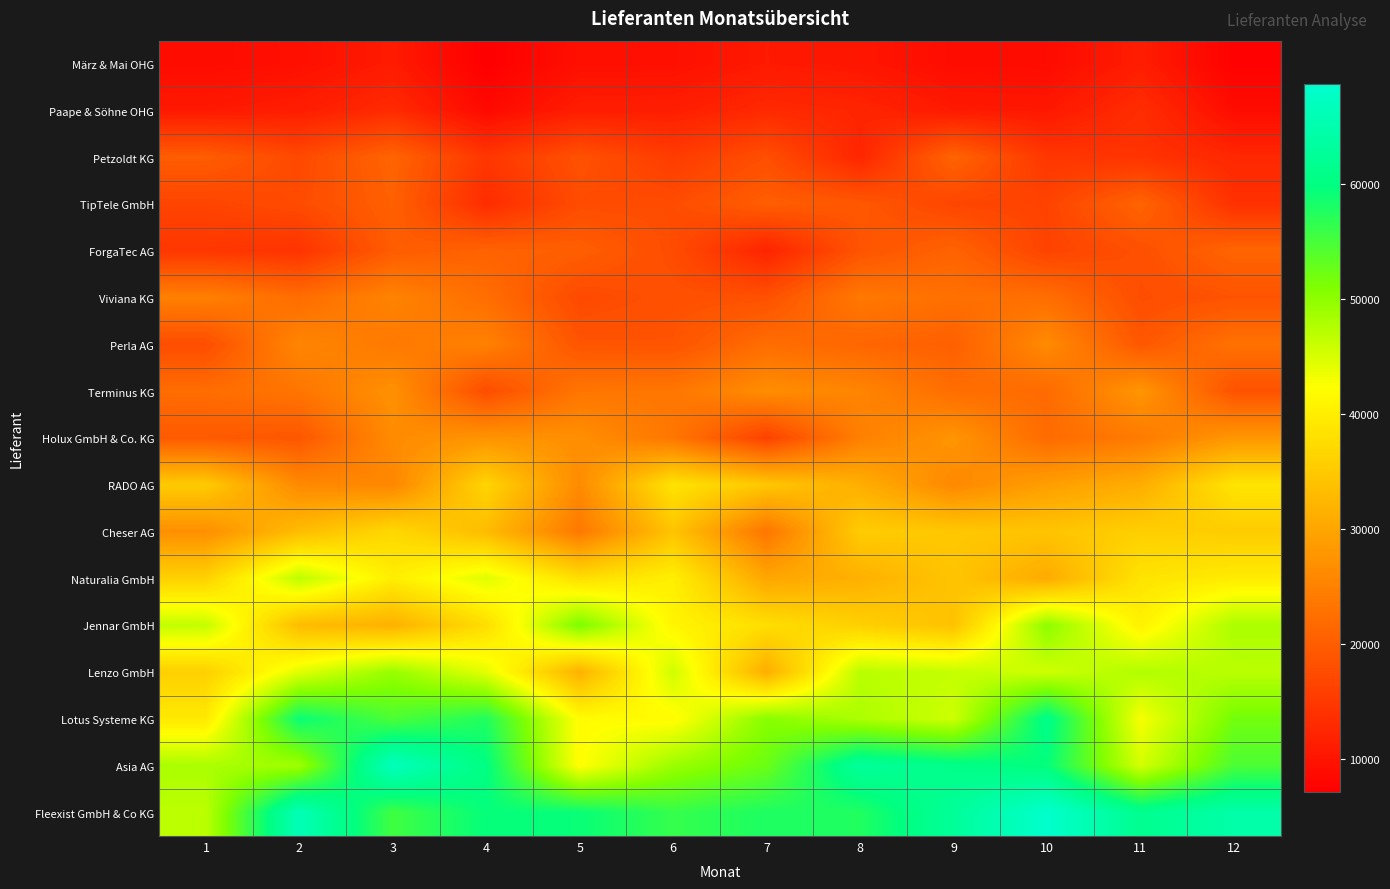

Rank the series by their maximum value, from lowest to highest.

März & Mai OHG, Paape & Söhne OHG, TipTele GmbH, Petzoldt KG, ForgaTec AG, Viviana KG, Perla AG, Terminus KG, Holux GmbH & Co. KG, Cheser AG, RADO AG, Naturalia GmbH, Lenzo GmbH, Jennar GmbH, Lotus Systeme KG, Asia AG, Fleexist GmbH & Co KG